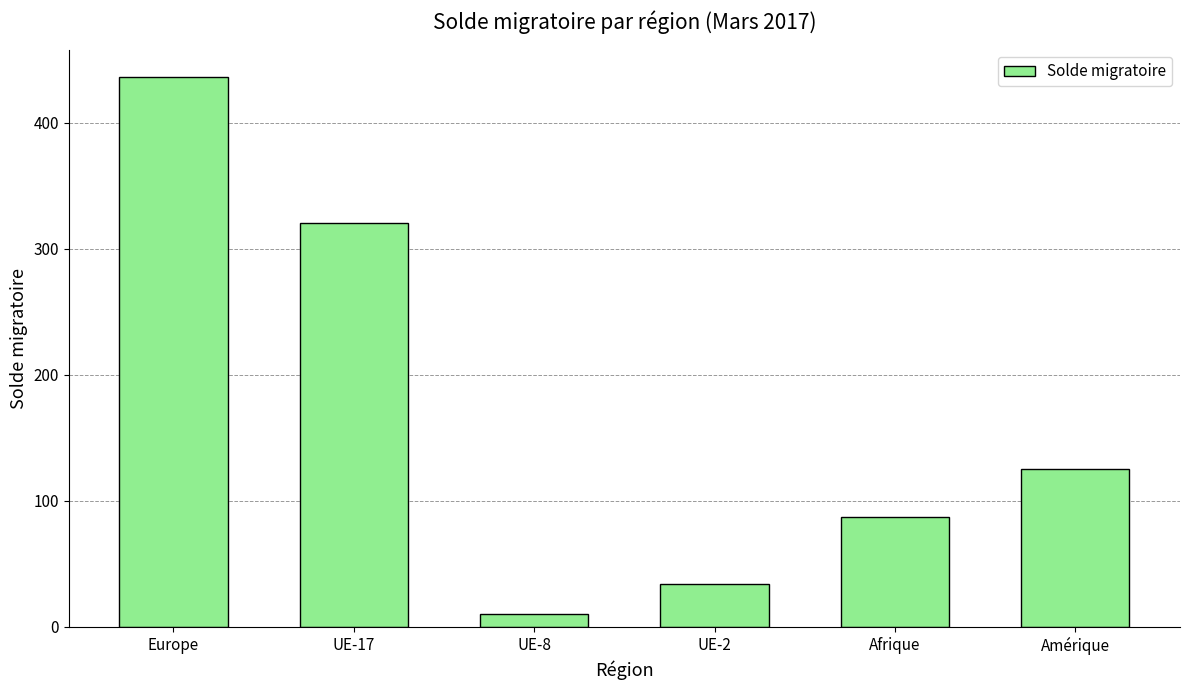

What is the value of the 3rd bar from the left?

10